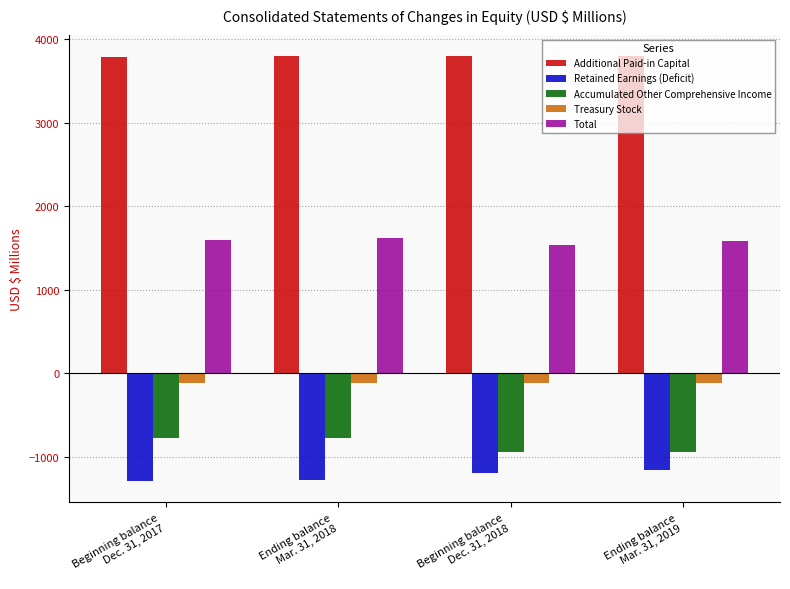

At Beginning balance
Dec. 31, 2018, list the series in order from smallest to largest.

Retained Earnings (Deficit), Accumulated Other Comprehensive Income, Treasury Stock, Total, Additional Paid-in Capital